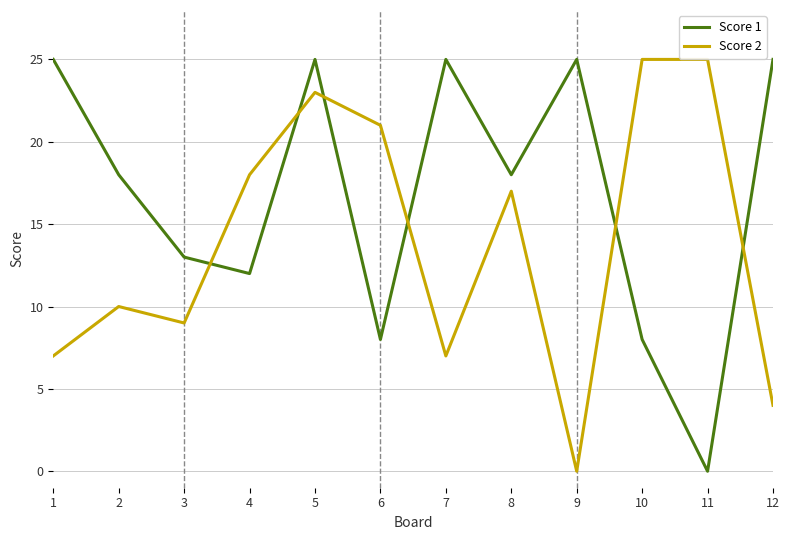

Which series ends up on top after the final intersection of Score 2 and Score 1?

Score 1